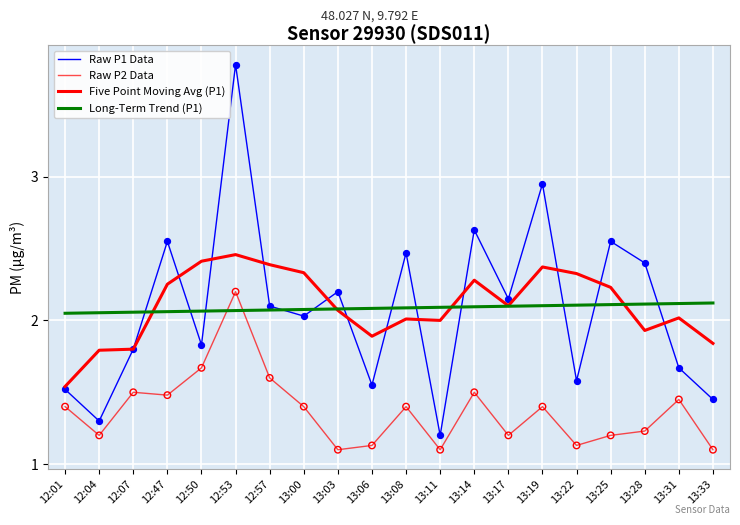

What is the total value across all series at 12:04?

6.3